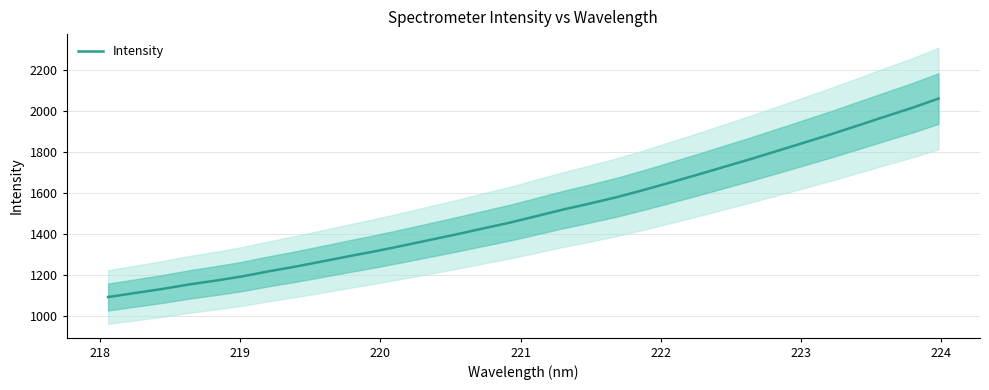

What is the lowest value of the Intensity series?

1091.0